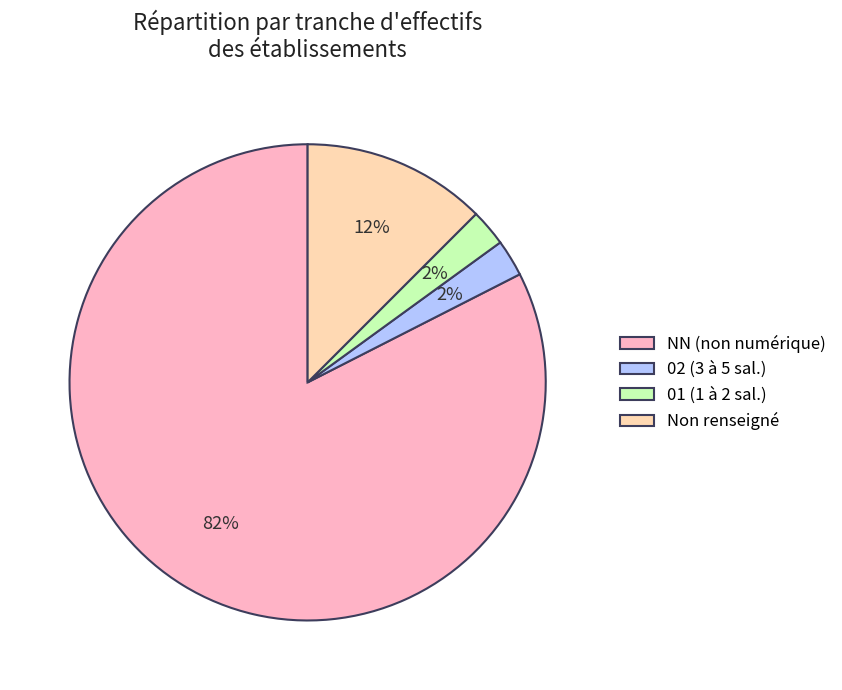

What percentage is the 02 (3 à 5 sal.) slice, to the nearest percent?

2%